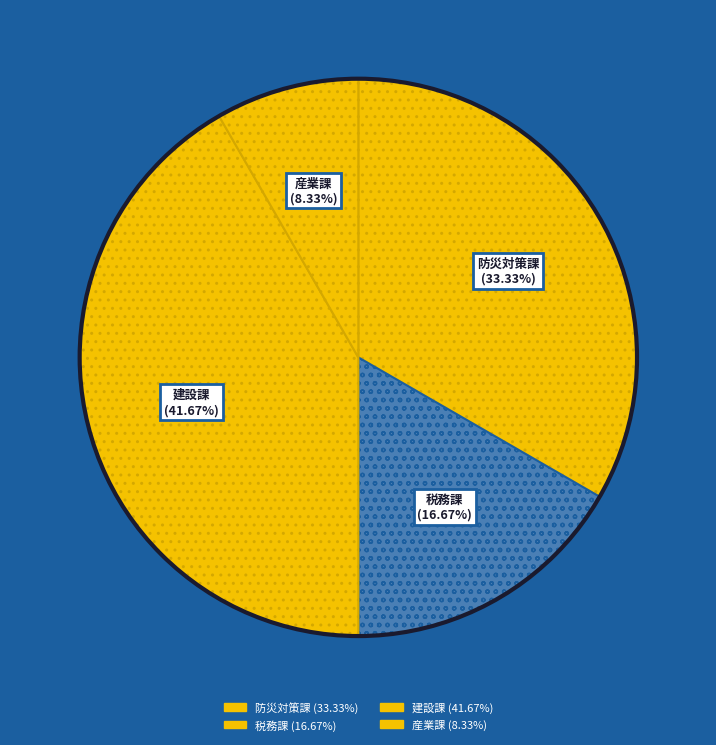

What percentage is the 建設課 slice, to the nearest percent?

42%